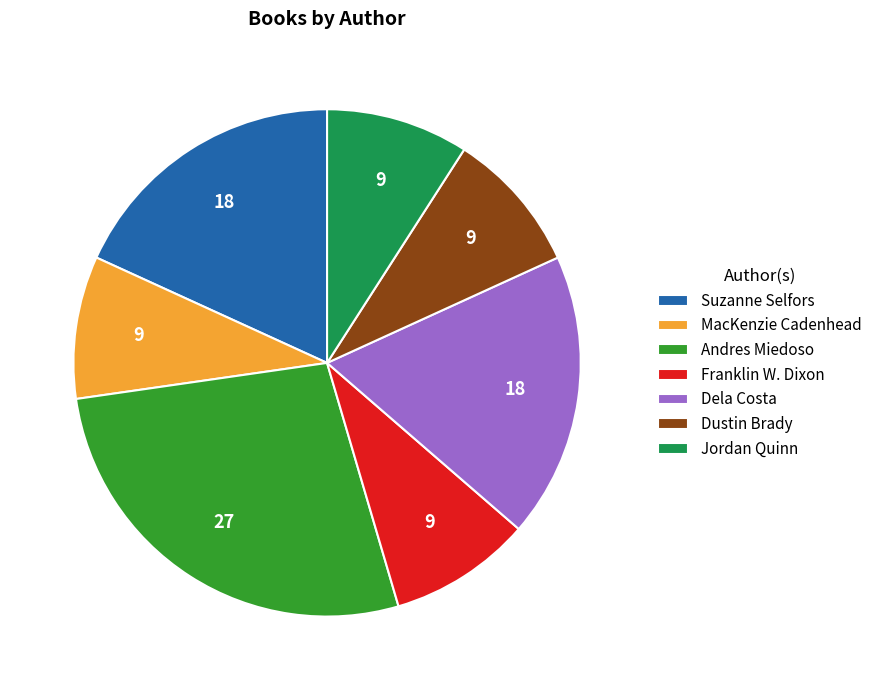

Which category has the biggest portion of the pie?

Andres Miedoso